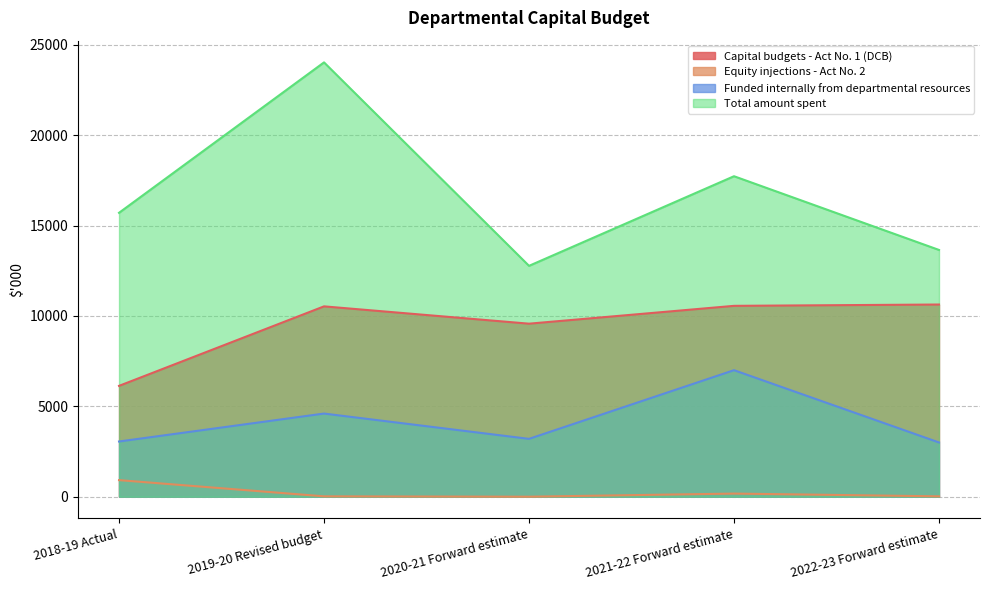

What is the difference between the Total amount spent values at 2020-21 Forward estimate and 2019-20 Revised budget?

11258